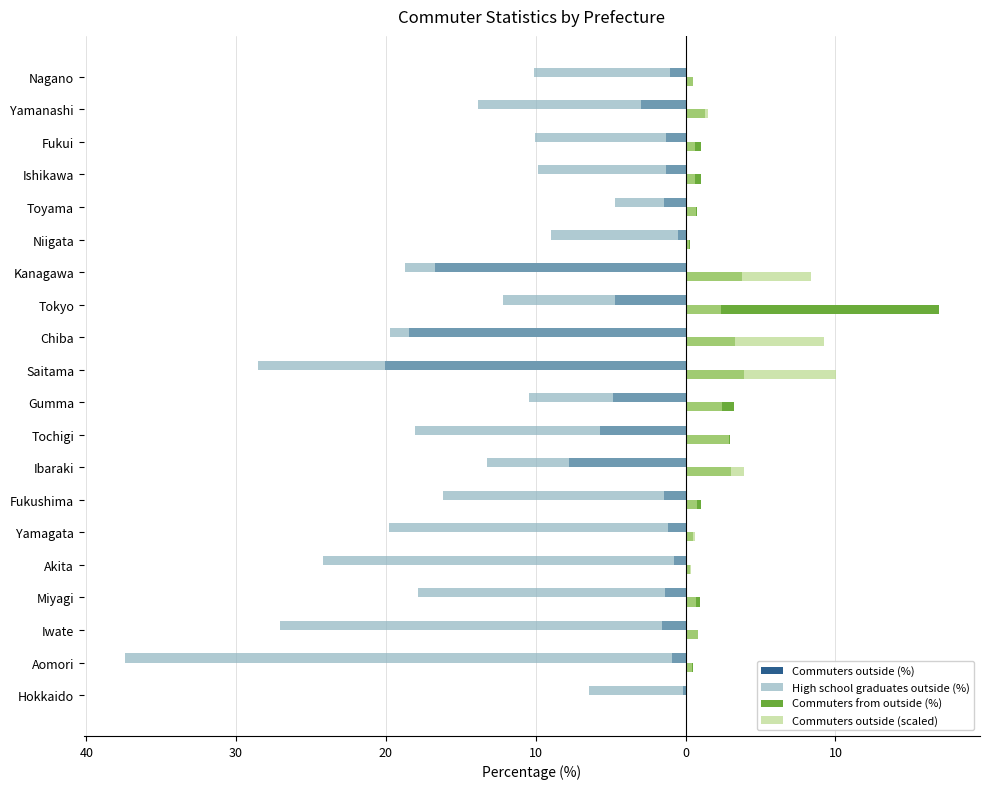

What are all the series names shown in the legend?

Commuters outside (%), High school graduates outside (%), Commuters from outside (%), Commuters outside (scaled)